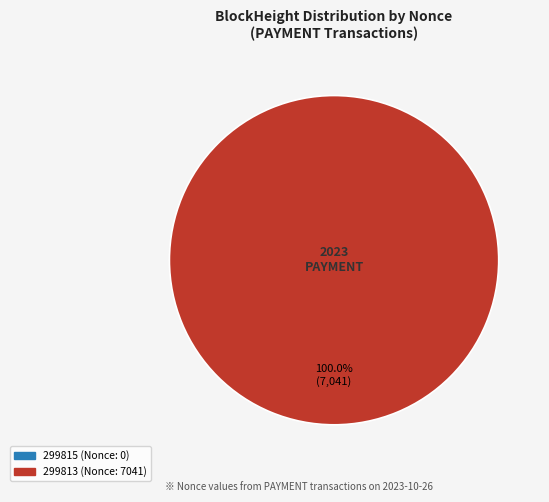

What is the largest slice in the pie chart?

299813